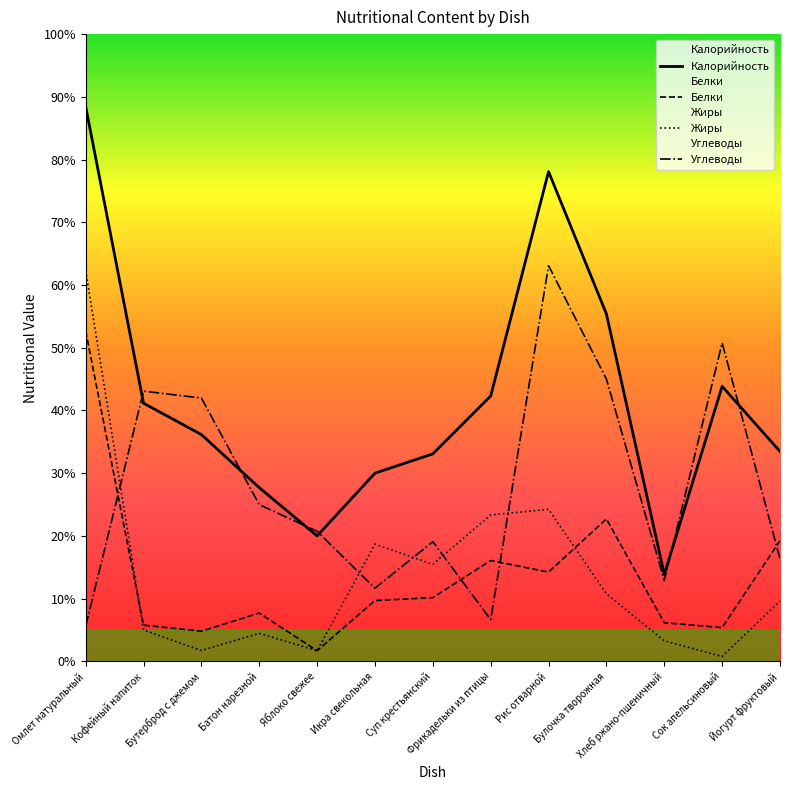

What position from the left is Рис отварной?

9